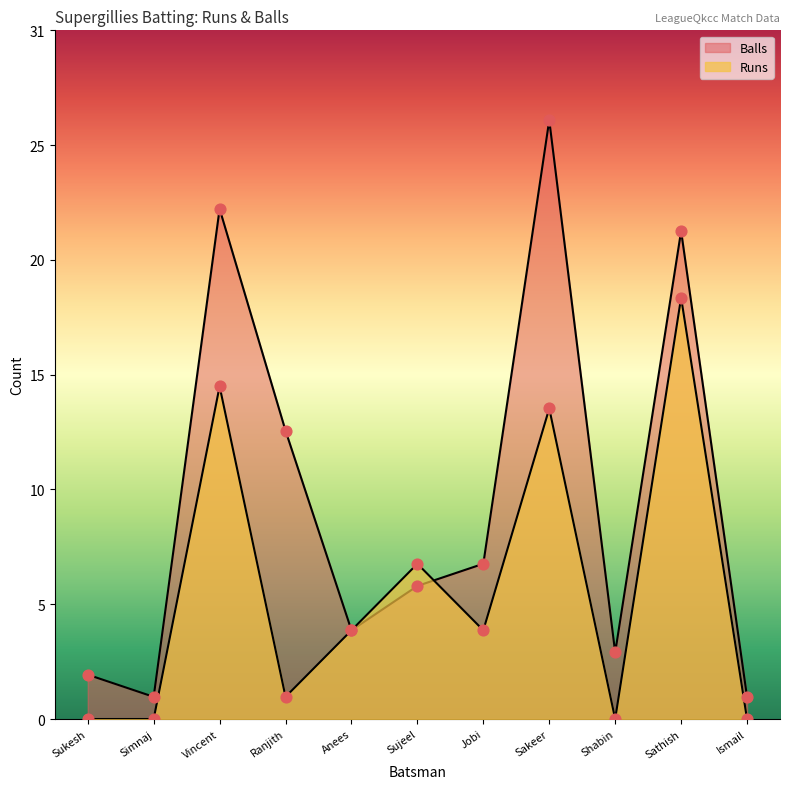

At how many categories does at least one series exceed 19?

3